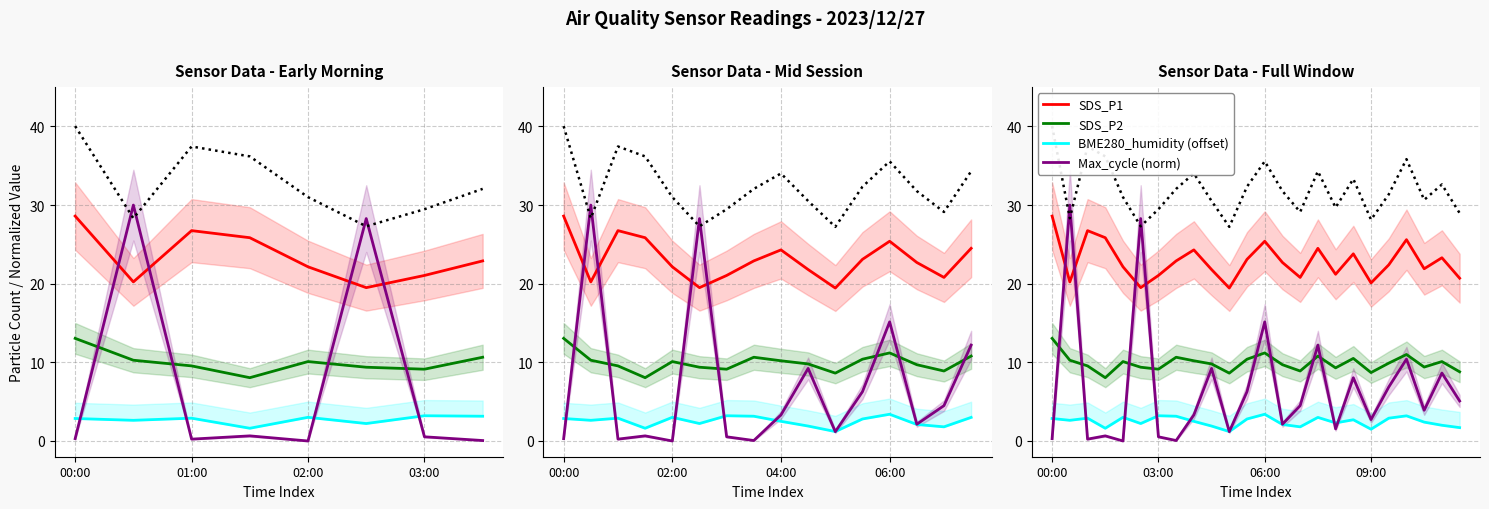

What is the sum of all SDS_P1 values?

548.1